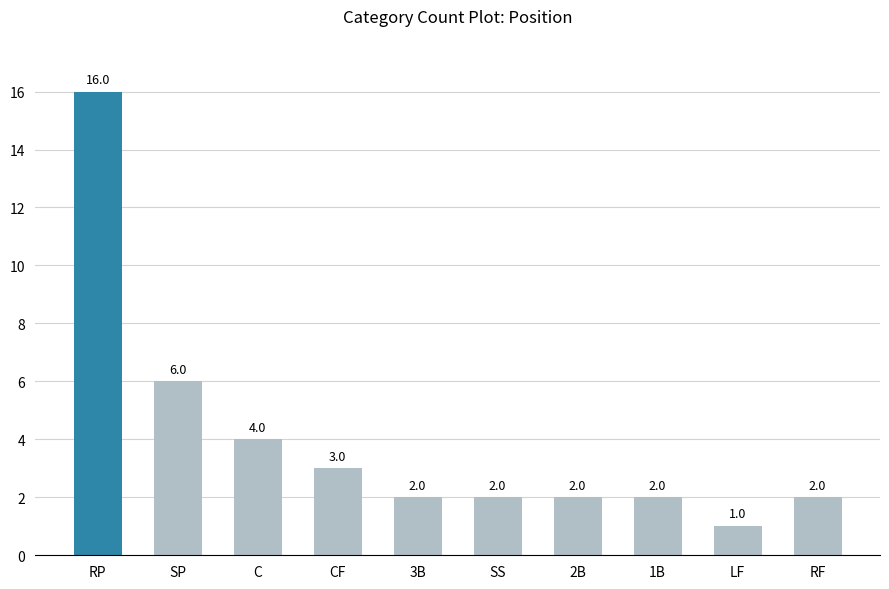

True or false: the data shows 2 at 3B.

True